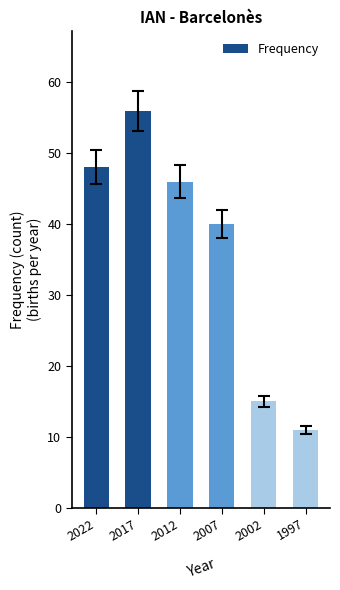

What is the average value?

36